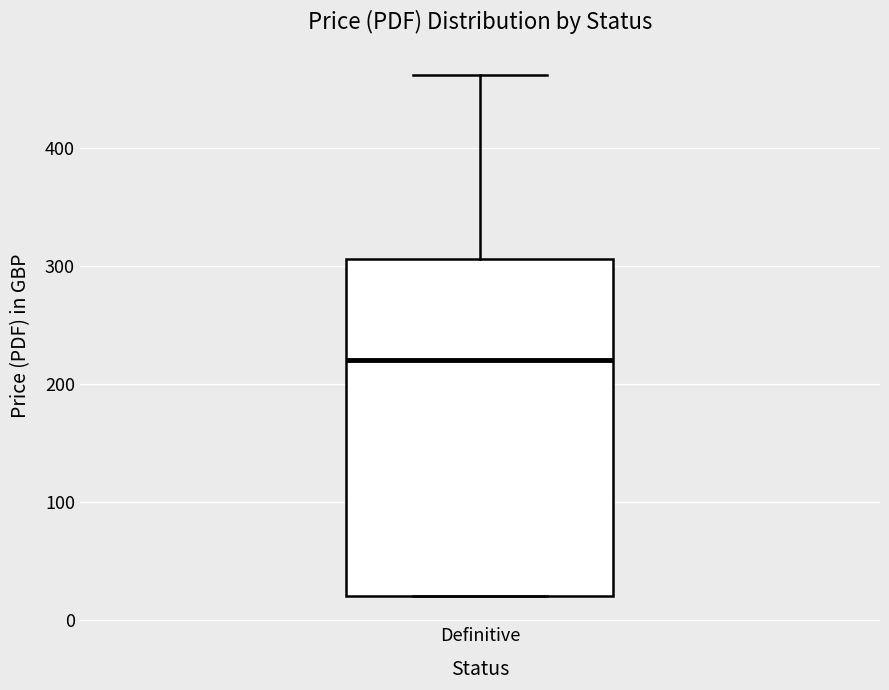

Transcribe this box plot: give where the median line is, the range the box spans, and where the two whiskers end, as read against the y-axis. The values are not printed on the chart, so give them approximately, as read against the axis.

median 220, box 20 to 310, whiskers 20 to 460